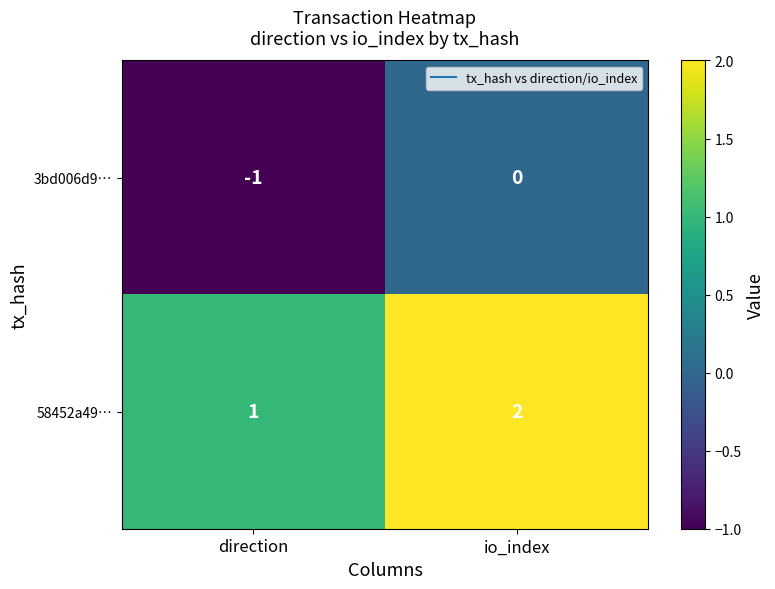

At how many categories does at least one series exceed 0?

2